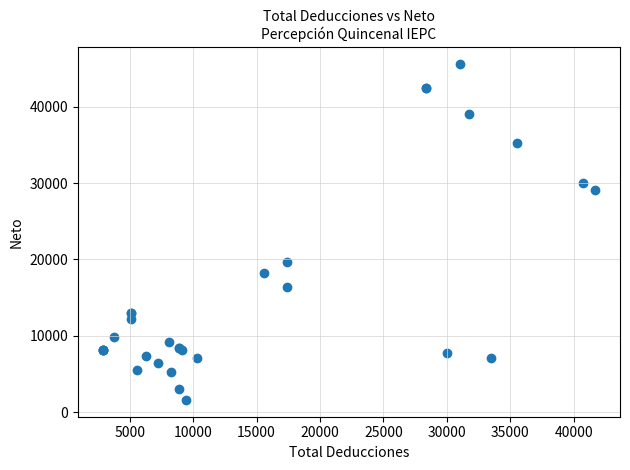

What Y value in the scatter plot is closest to 23591?

19602.6